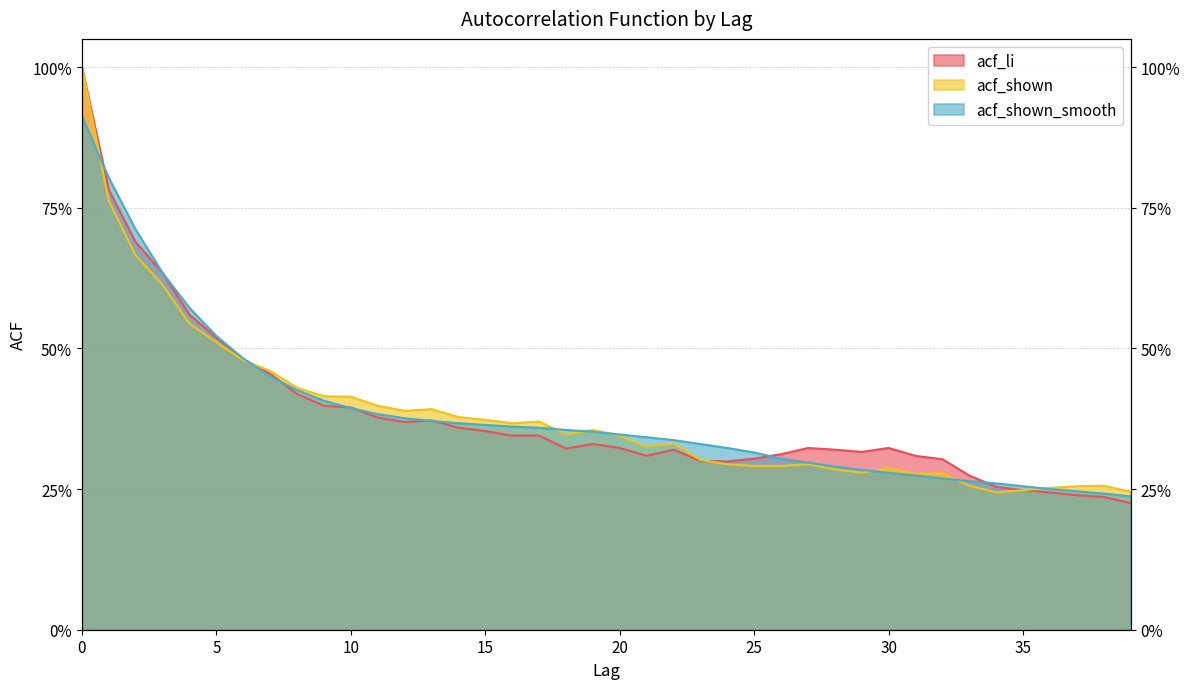

Count the acf_shown_smooth values in the range 0 to 1.

40